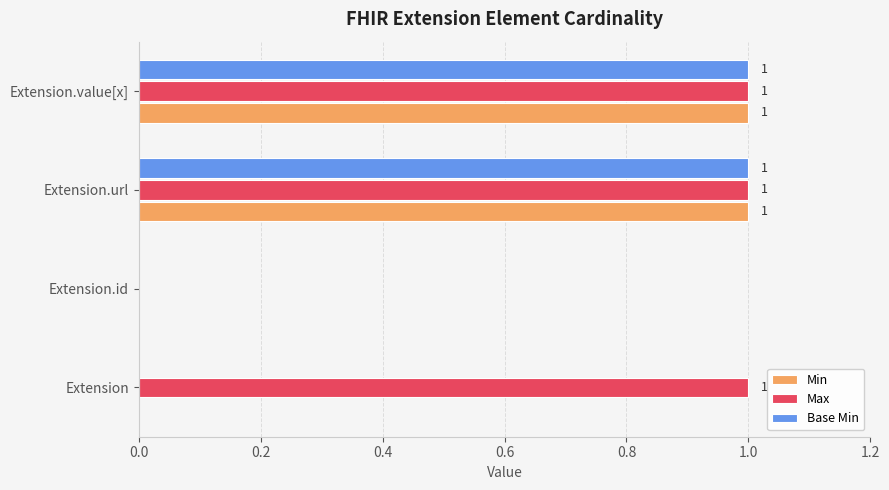

The Min series shows 1 at Extension.id. True or false?

False